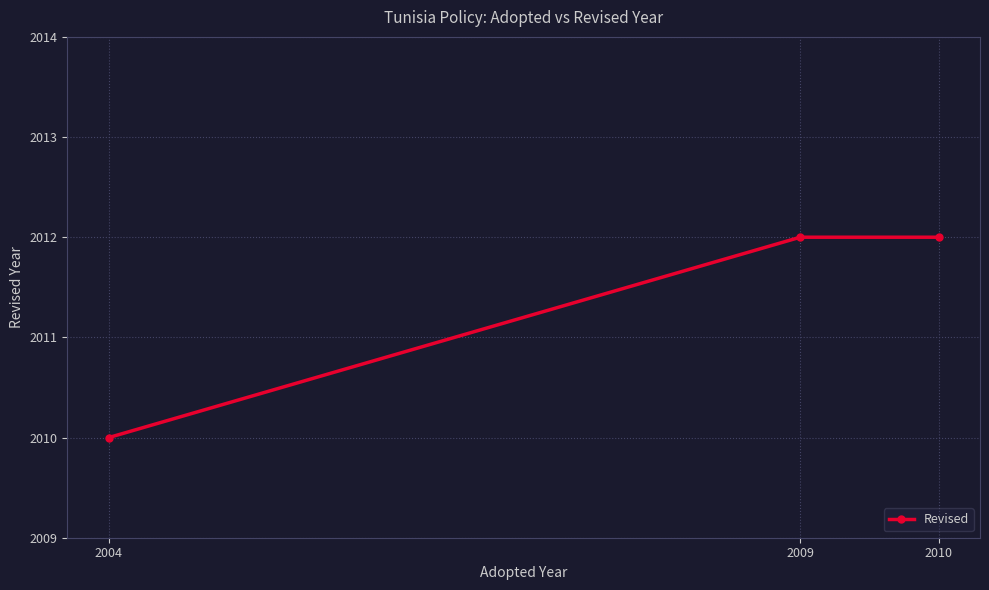

The value at 2010 is 2012. True or false?

True